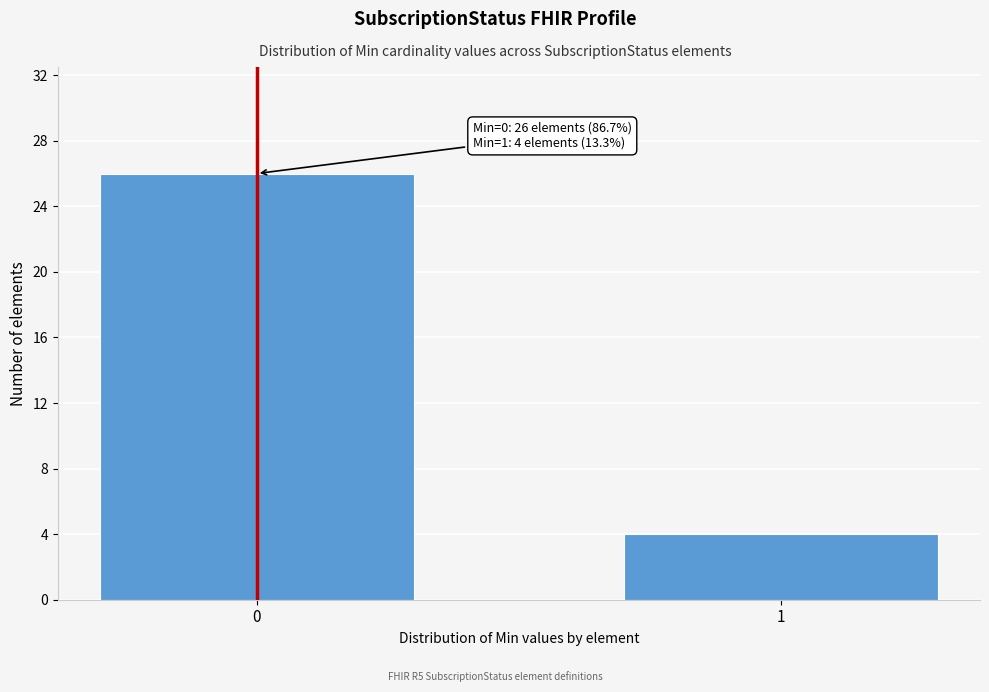

Reading right to left, what are all the values shown in this chart?

4	26